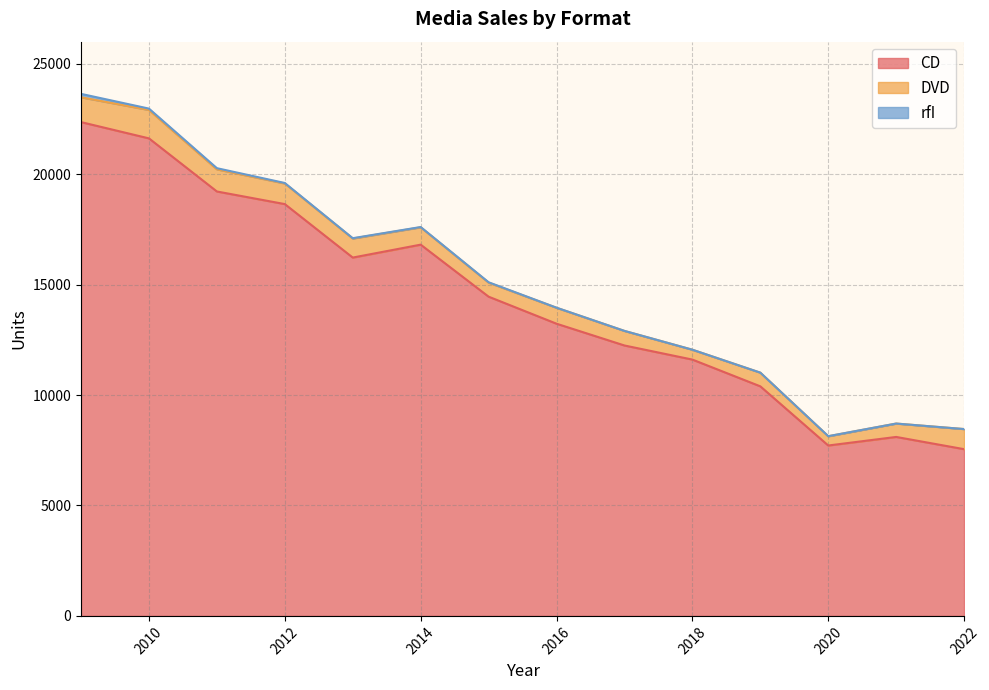

Which series has the largest total across all categories?

CD